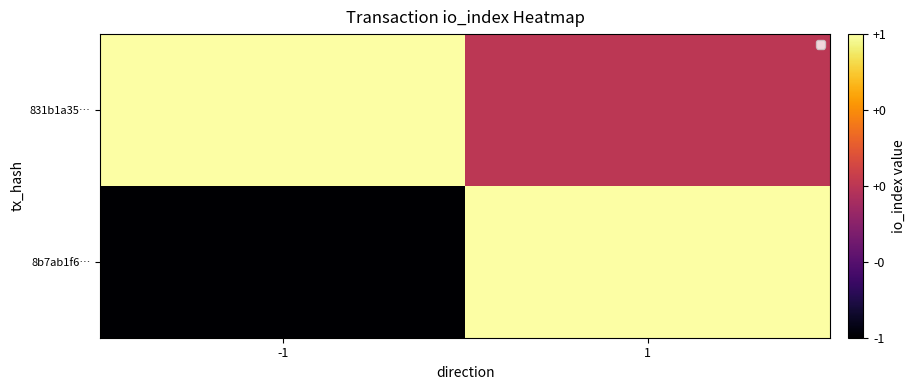

List the series in order of their overall mean, highest first.

831b1a35…, 8b7ab1f6…